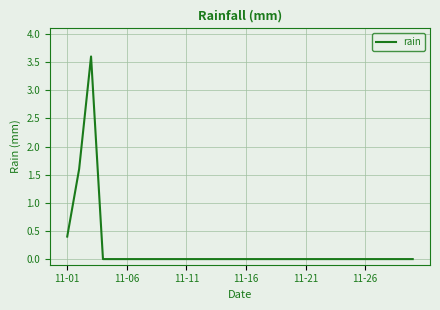

What is the greatest value displayed?

3.6